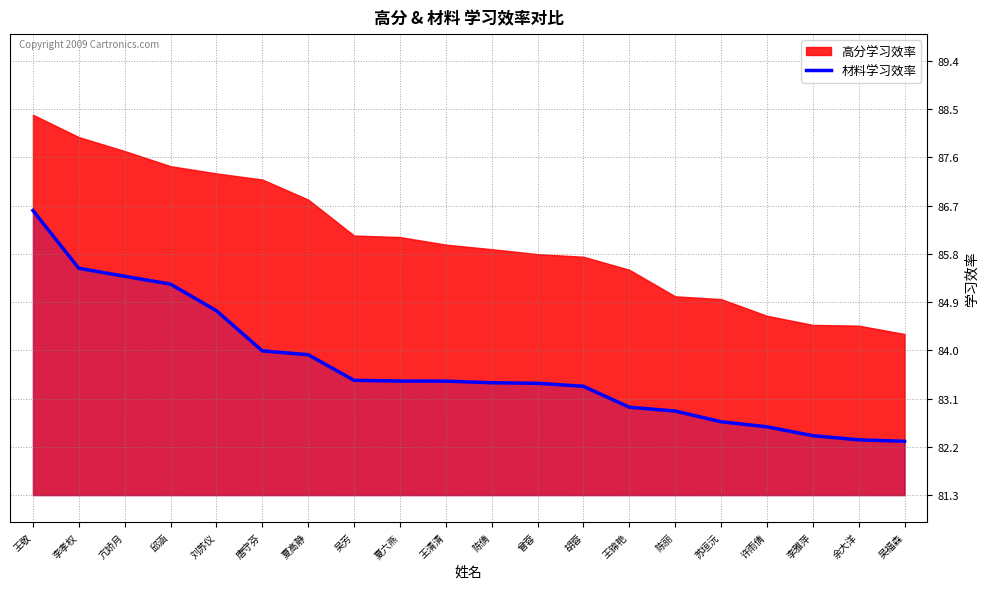

True or false: the data shows 83.5 at 吴芳.

True